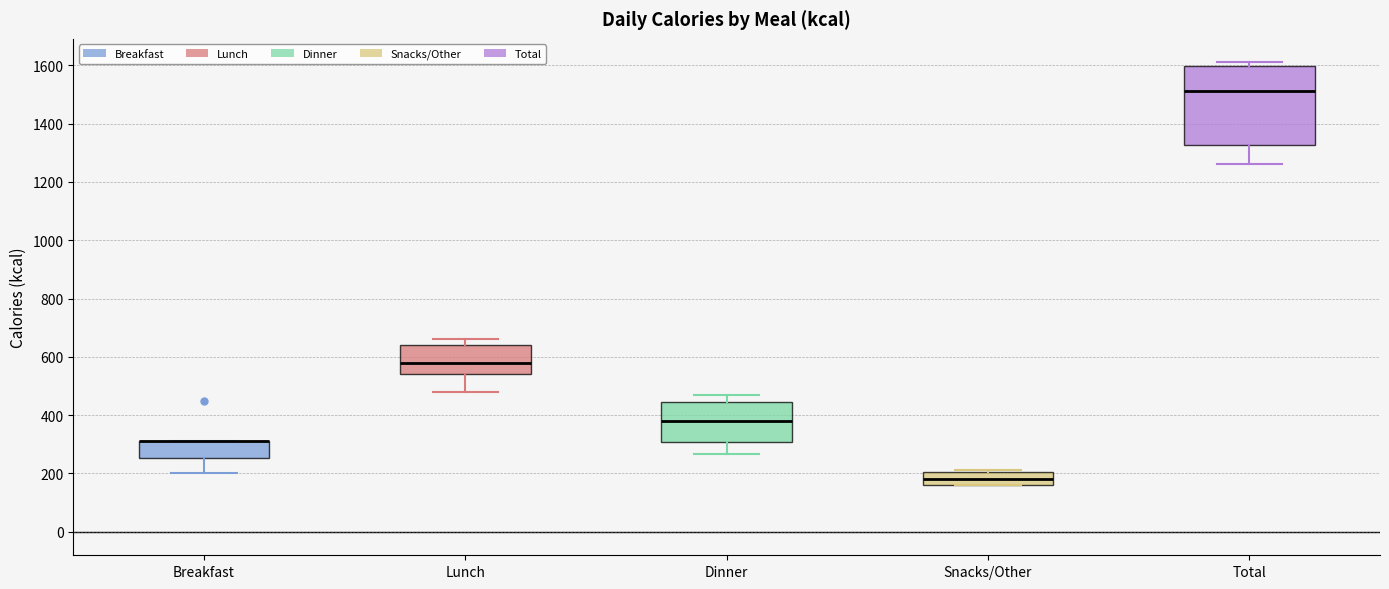

Which box is the tallest, from its lower edge to its upper edge?

Total